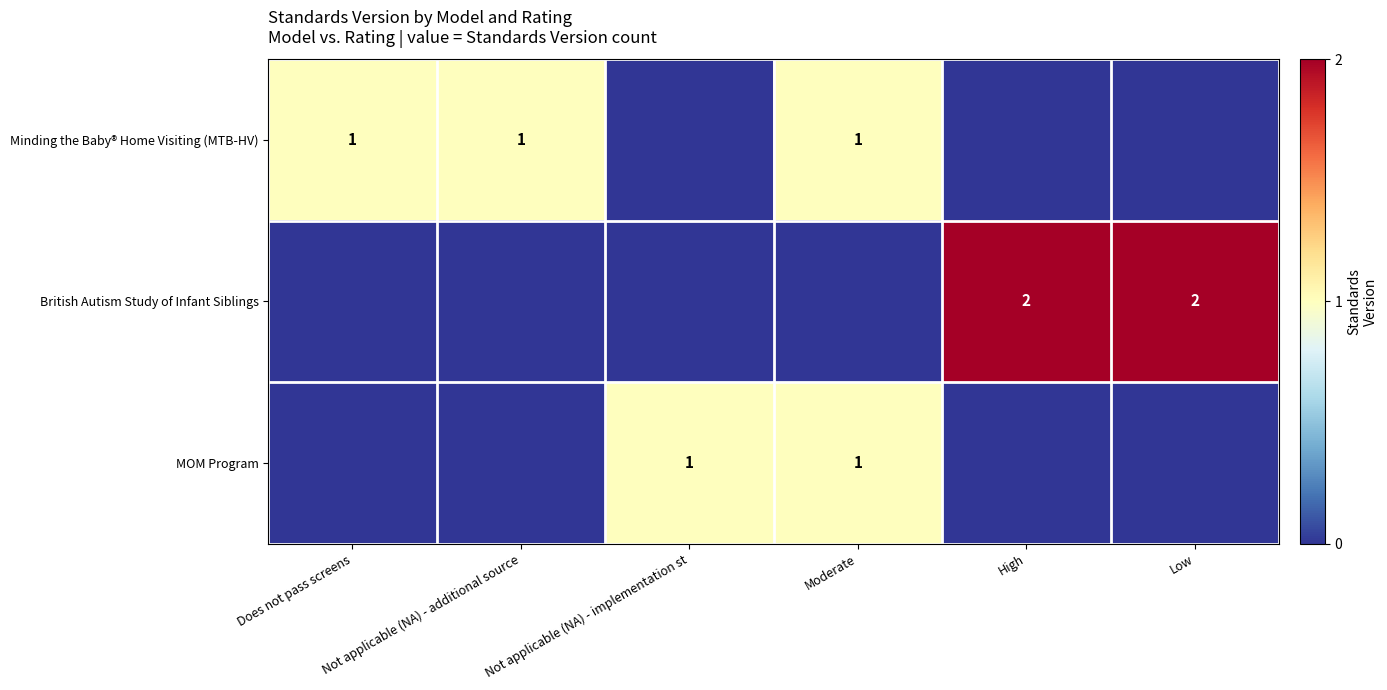

Which label corresponds to the smallest value in the chart?

Not applicable (NA) - implementation st